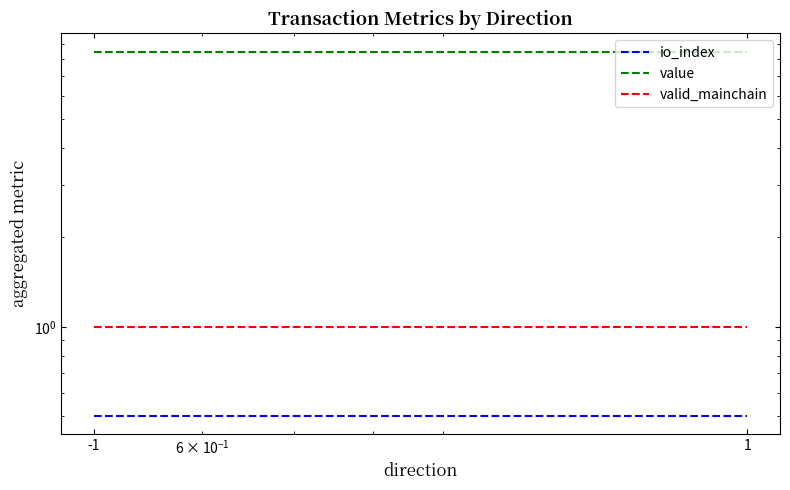

At how many categories does at least one series exceed 1?

2